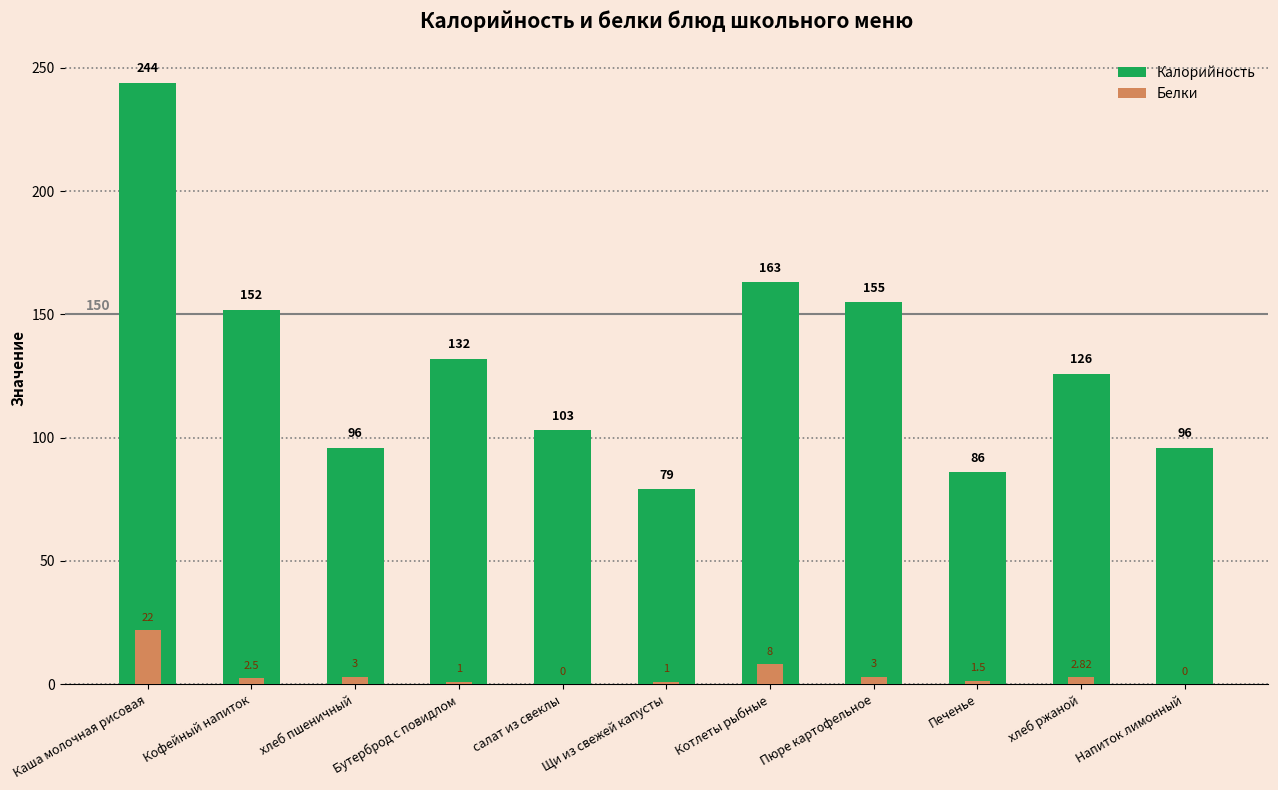

At Щи из свежей капусты, list the series in order from largest to smallest.

Калорийность, Белки